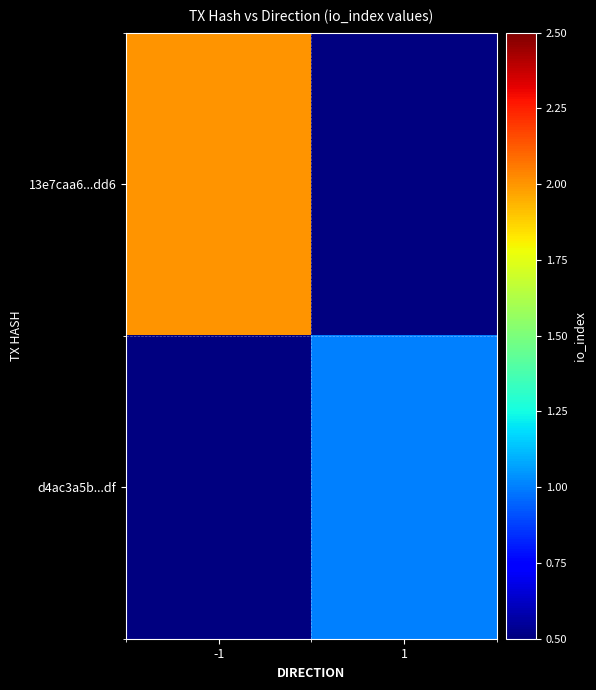

Is it true that 13e7caa6...dd6 equals 3.5 at -1?

False